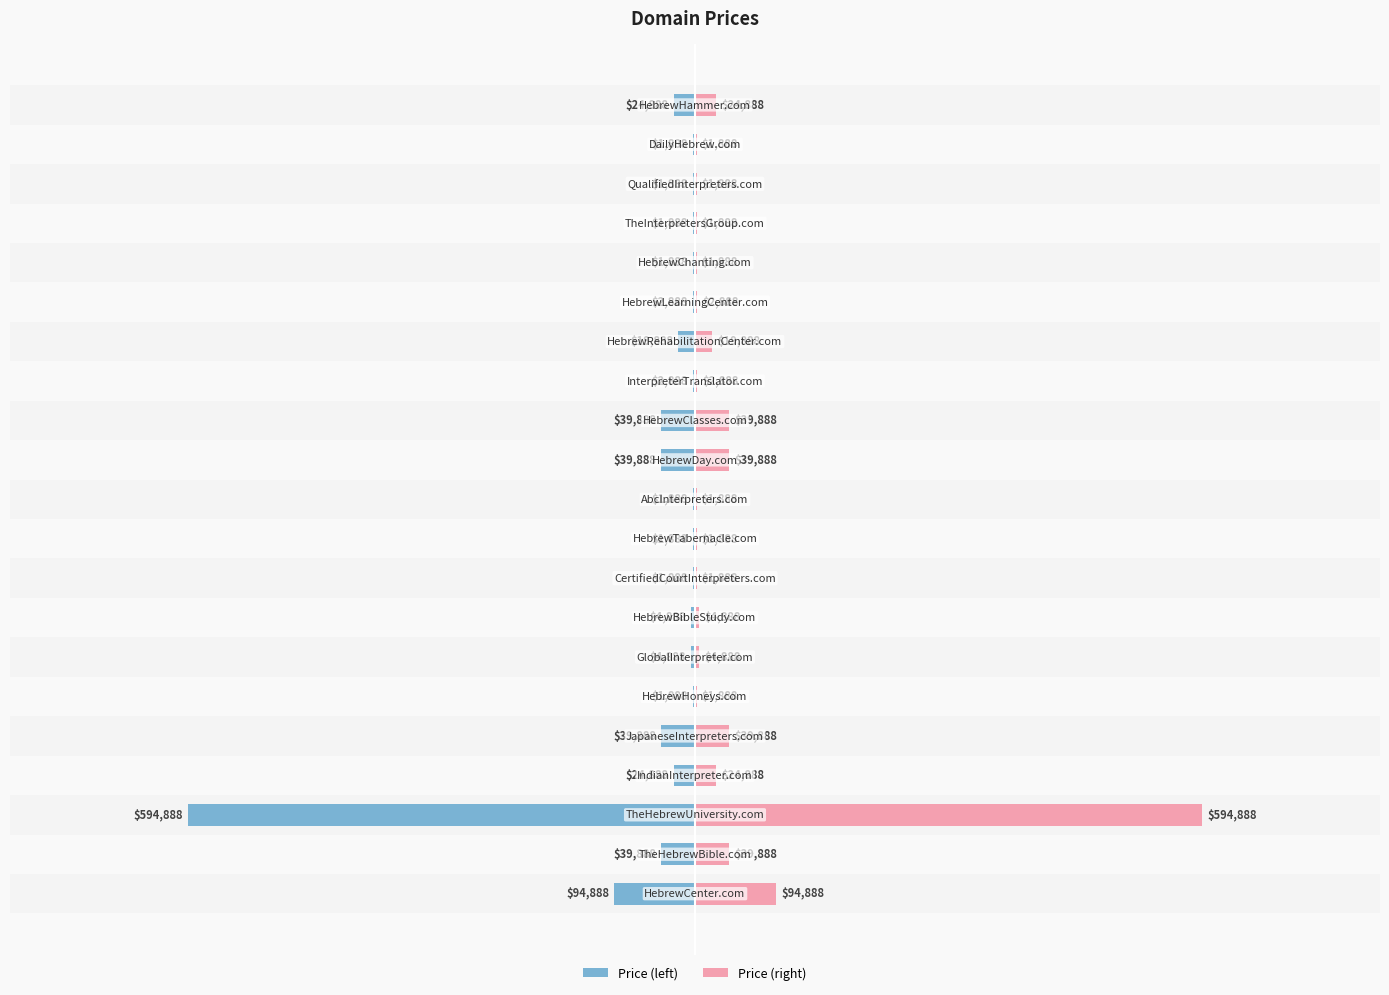

What is the difference between the highest and lowest values at −1000000?

189776